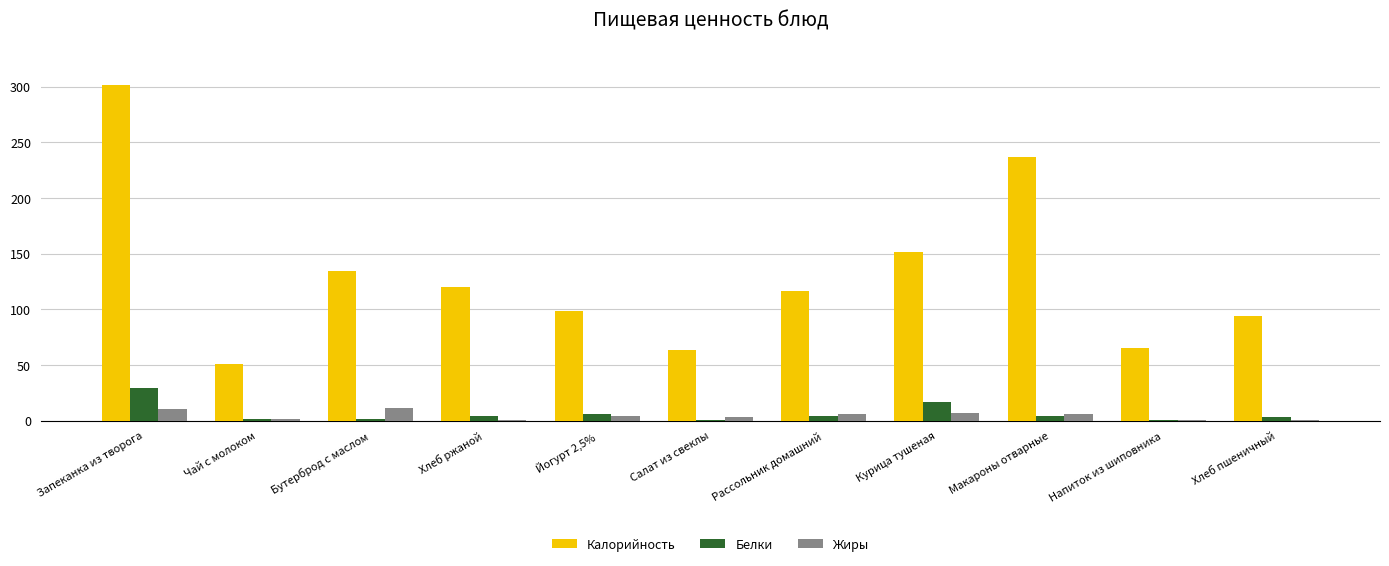

What is the highest value of the Белки series?

29.7